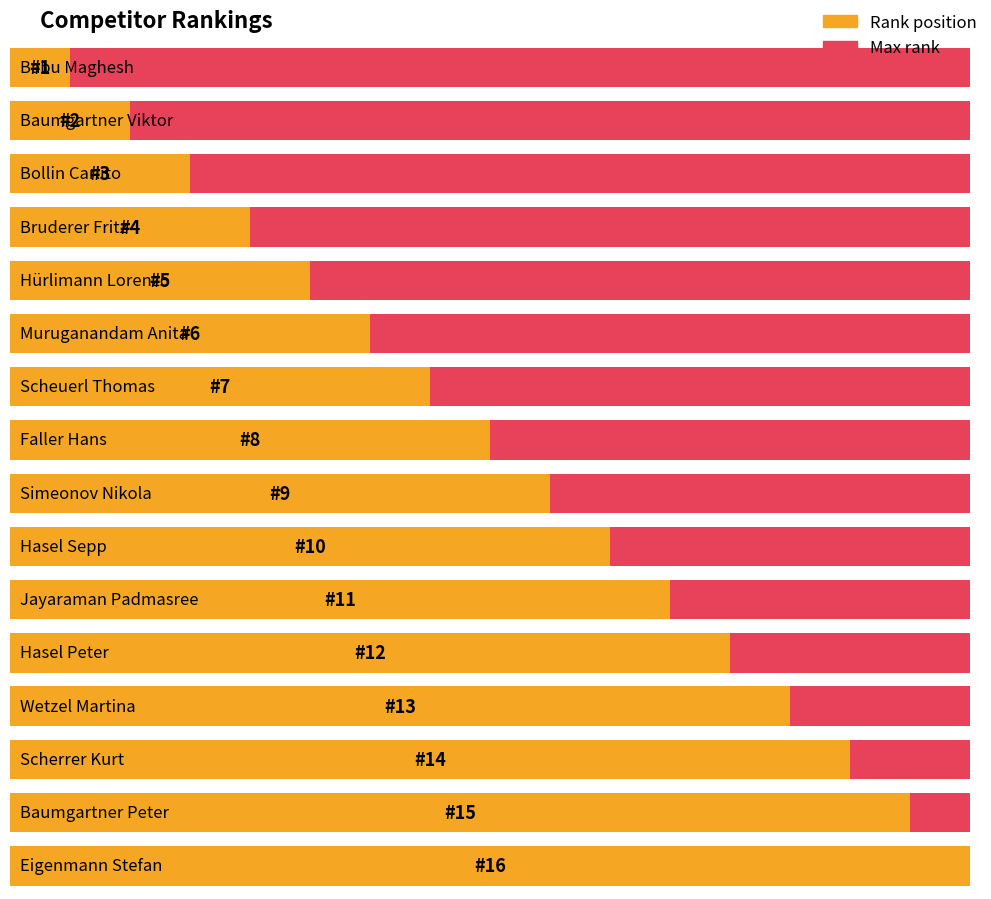

What is the maximum value shown in the chart?

16